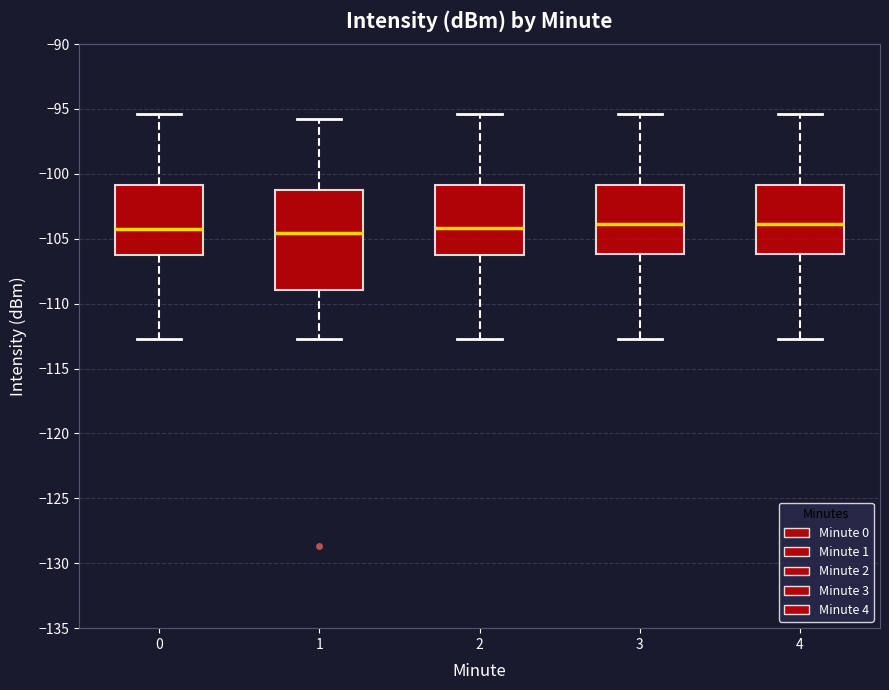

Comparing the boxes themselves (not the whiskers), which one is the tallest?

1